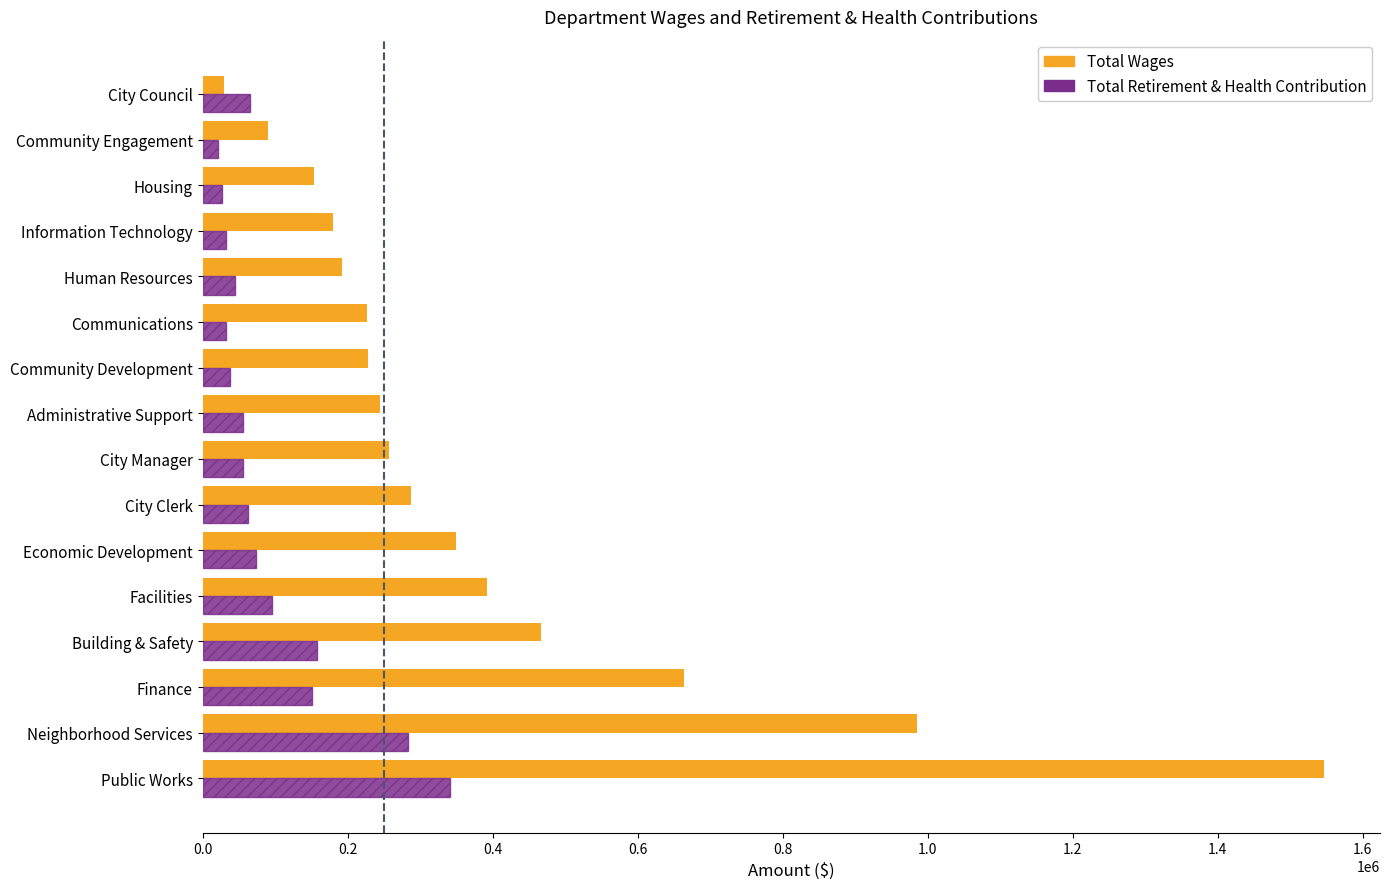

At which category does the chart reach its peak across all series?

Public Works